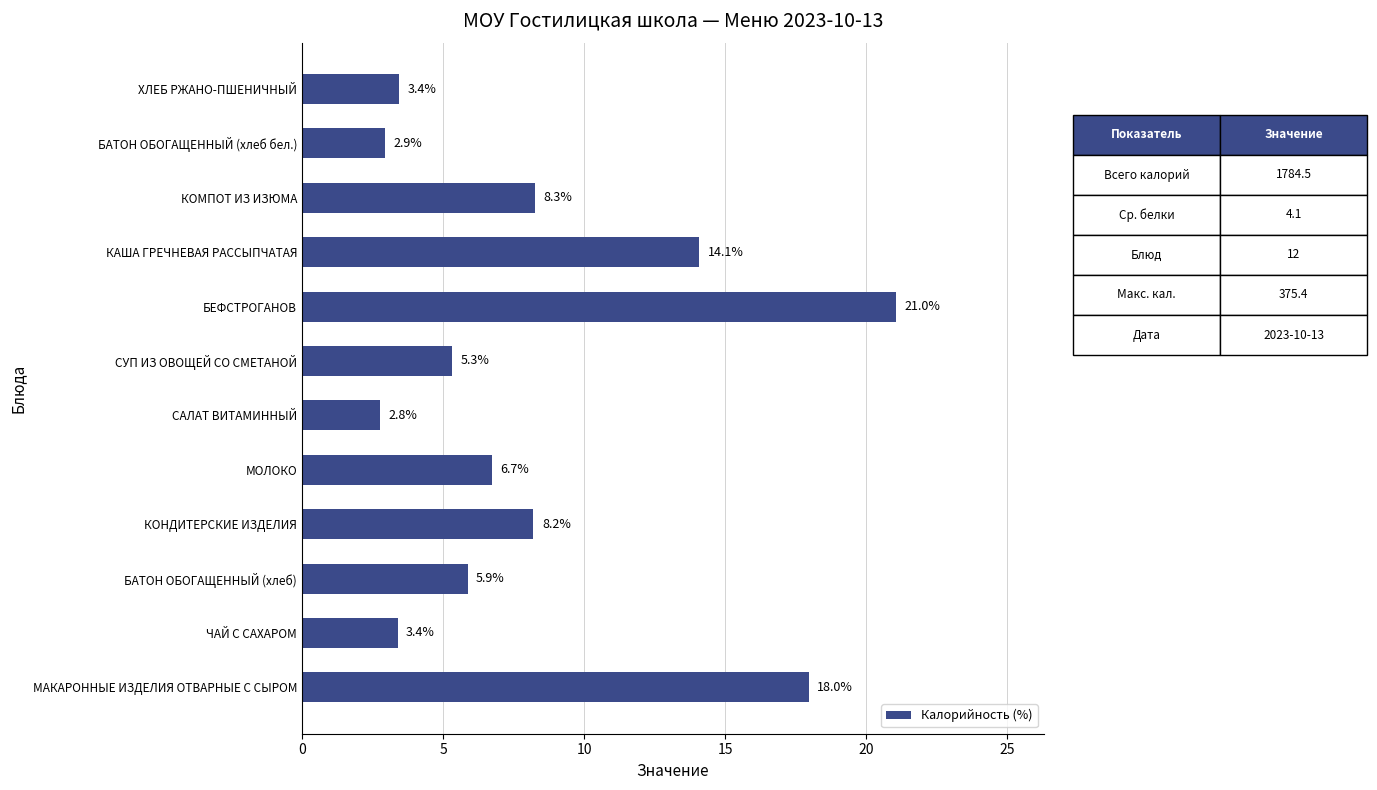

Where is the data nearest to the value 11?

КОМПОТ ИЗ ИЗЮМА